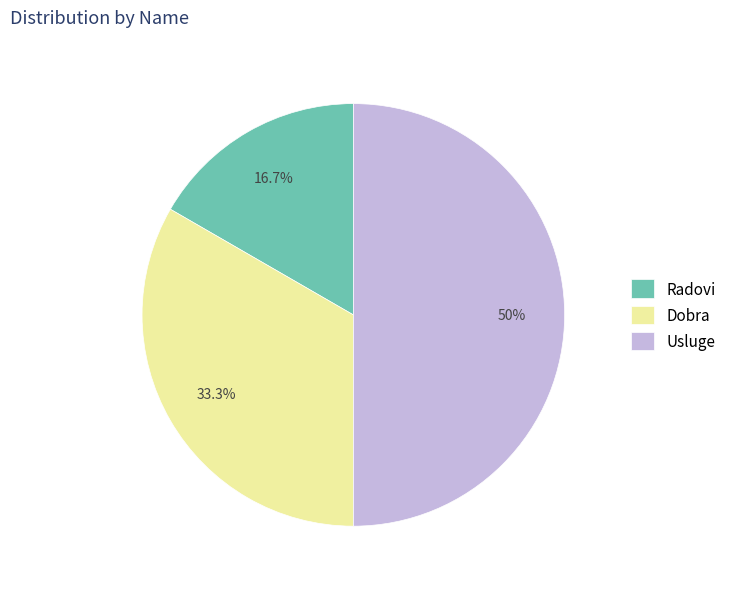

Rank the categories by value from highest to lowest.

Usluge, Dobra, Radovi